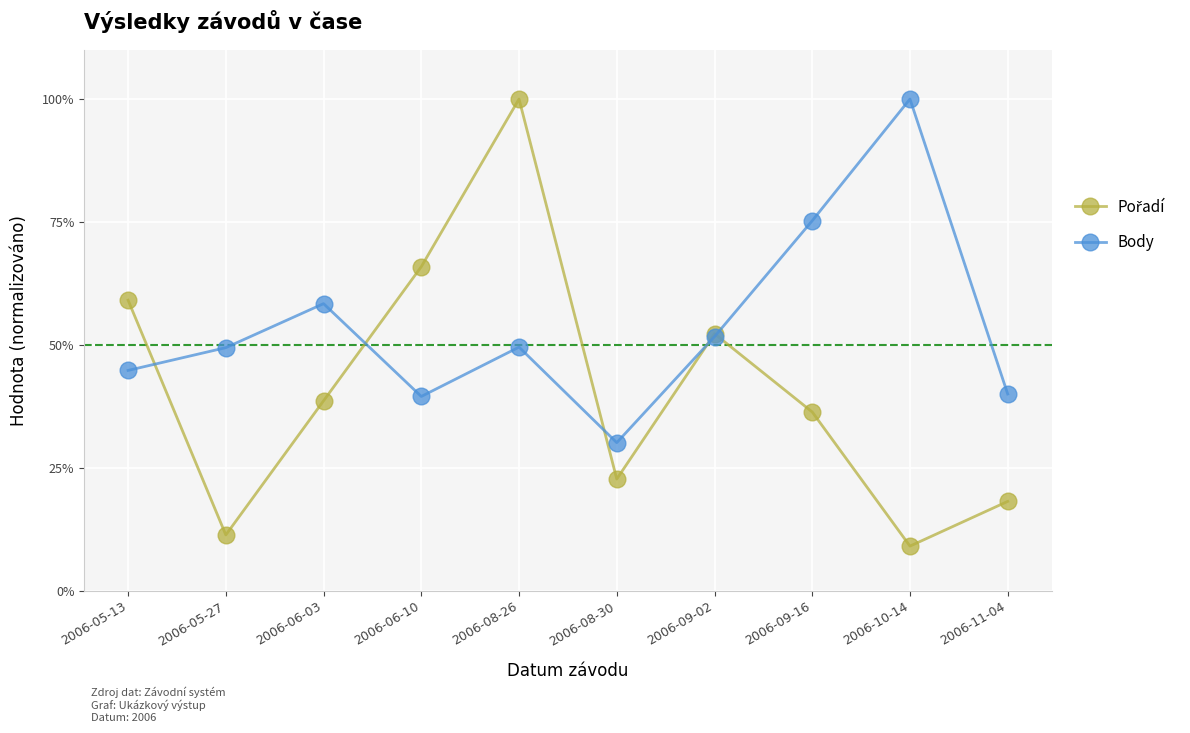

How many lines are shown in the chart?

2